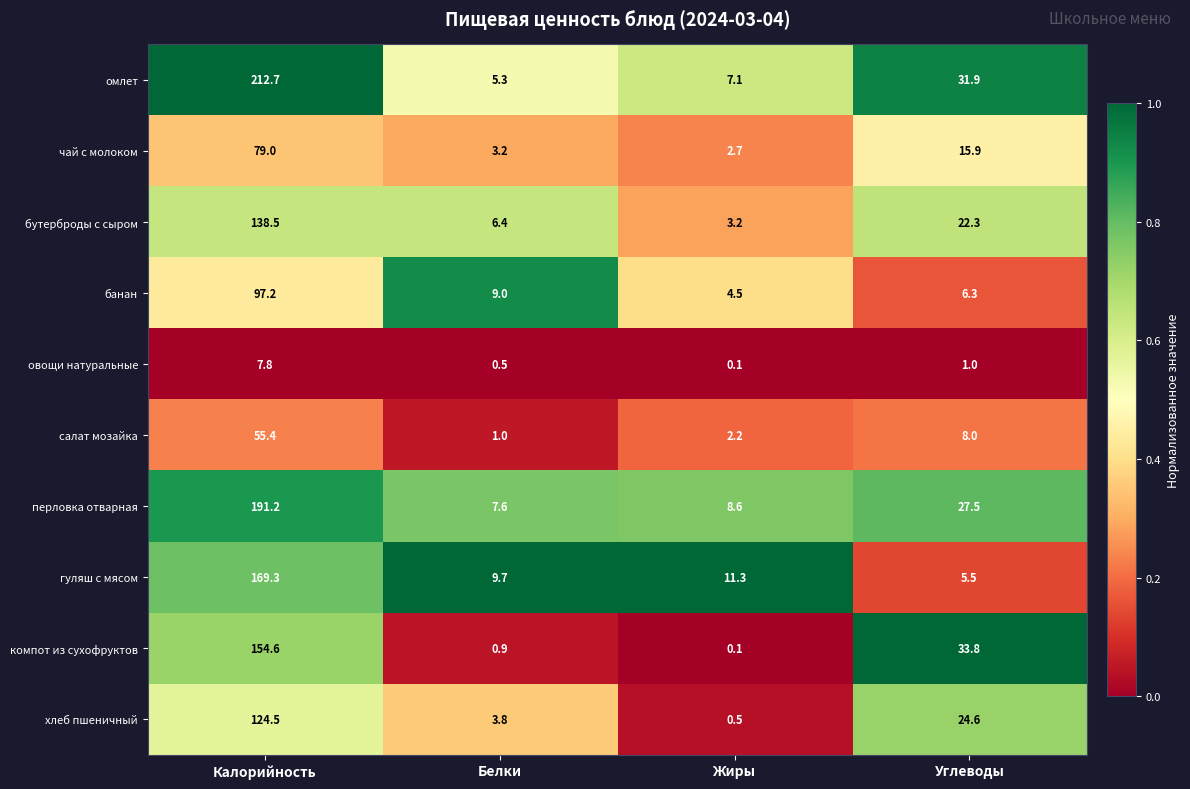

At which label is компот из сухофруктов closest to 77?

Углеводы